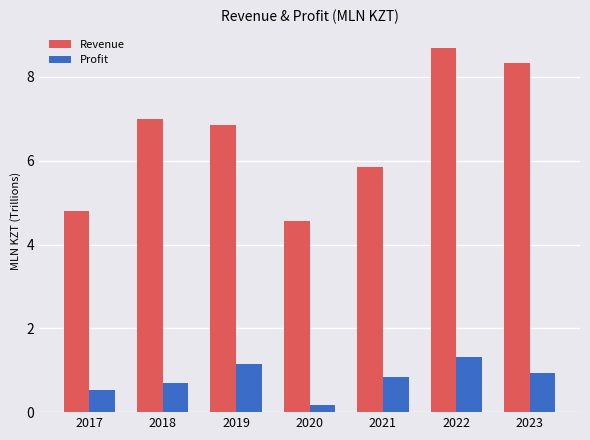

Where does the Revenue series first go above 6?

2018